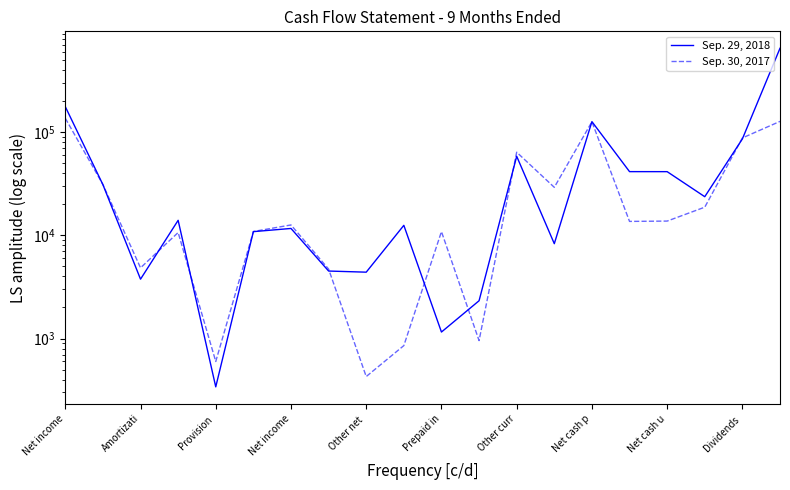

The Sep. 29, 2018 series shows 1628.5 at Prepaid in. True or false?

False